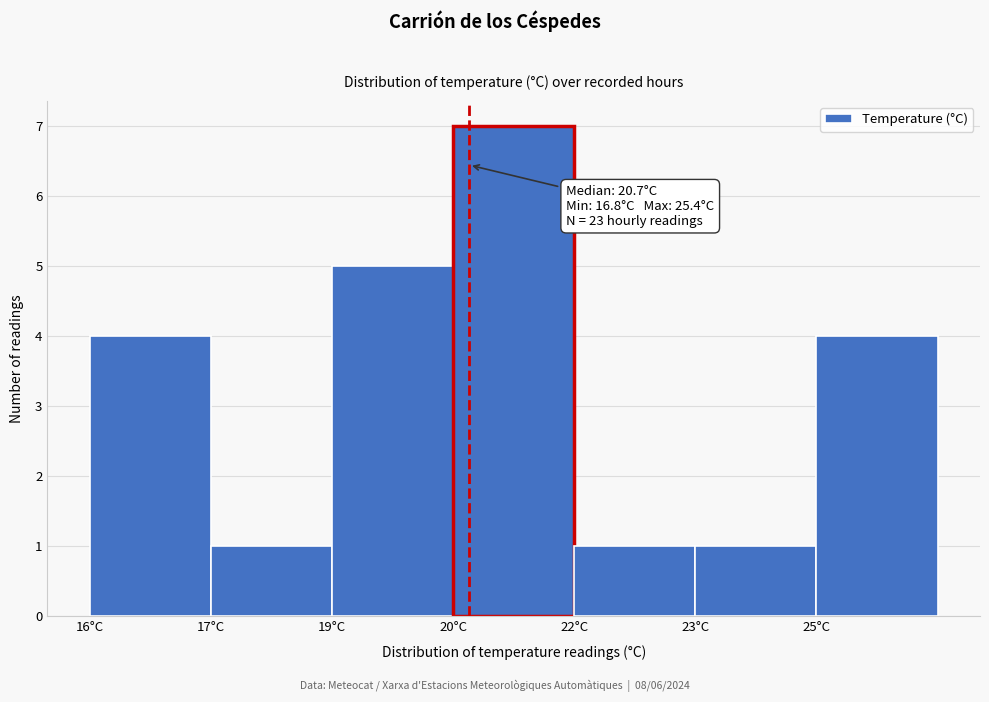

Reading left to right, extract all data points from this chart.

4	1	5	7	1	1	4